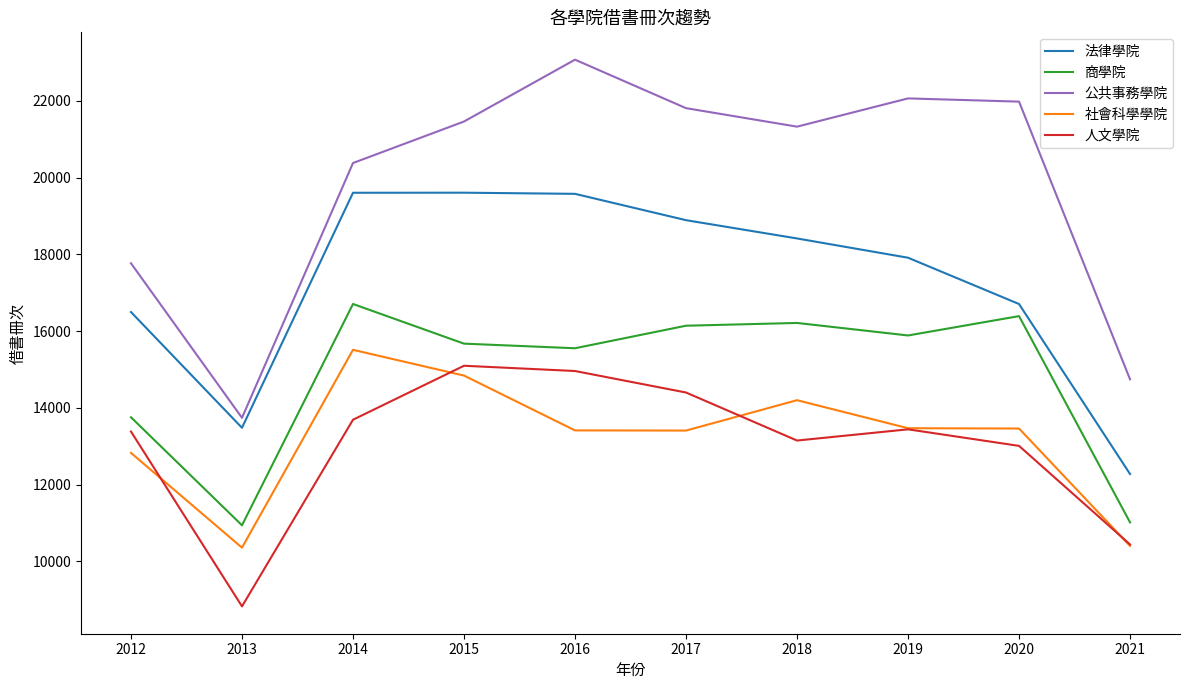

Which series has the largest total across all categories?

公共事務學院